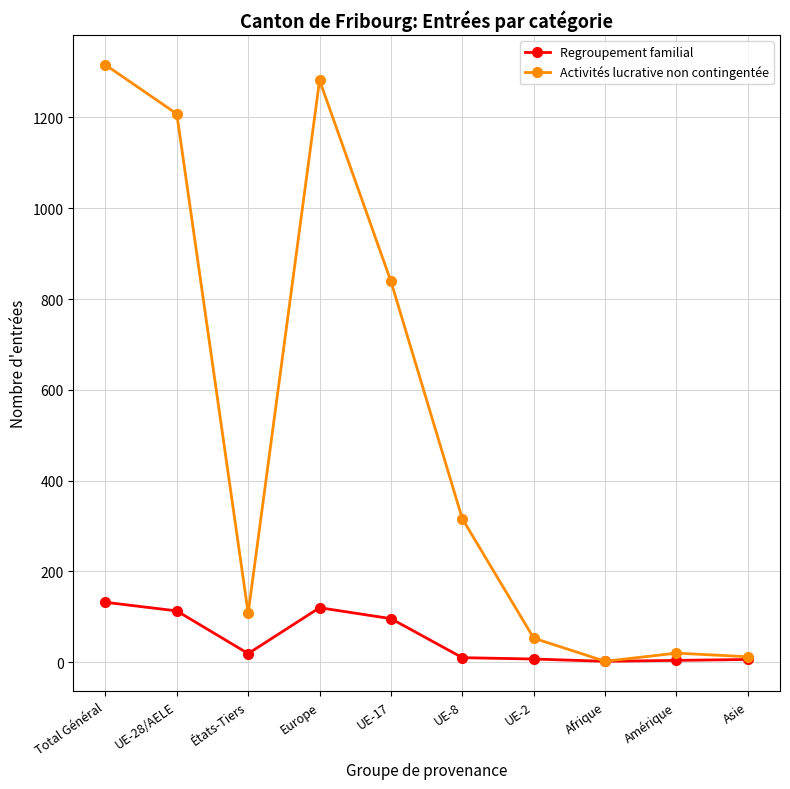

Which series changed the most between UE-17 and Afrique?

Activités lucrative non contingentée